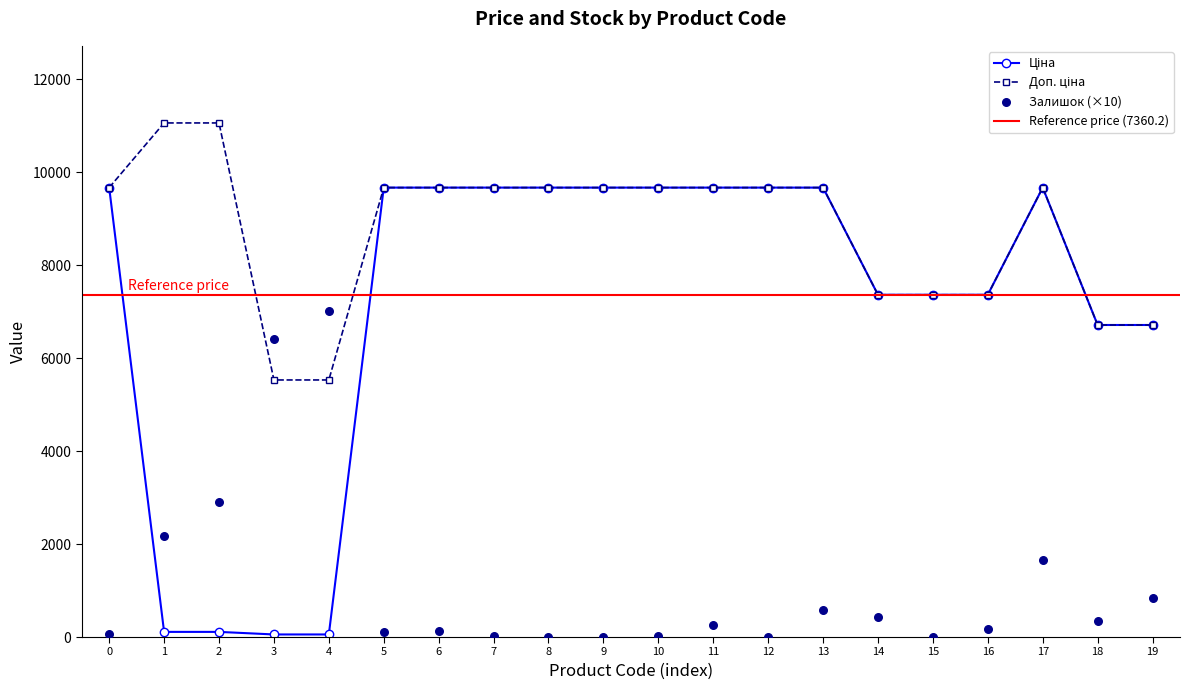

Which series contains the highest Y value?

Доп. ціна